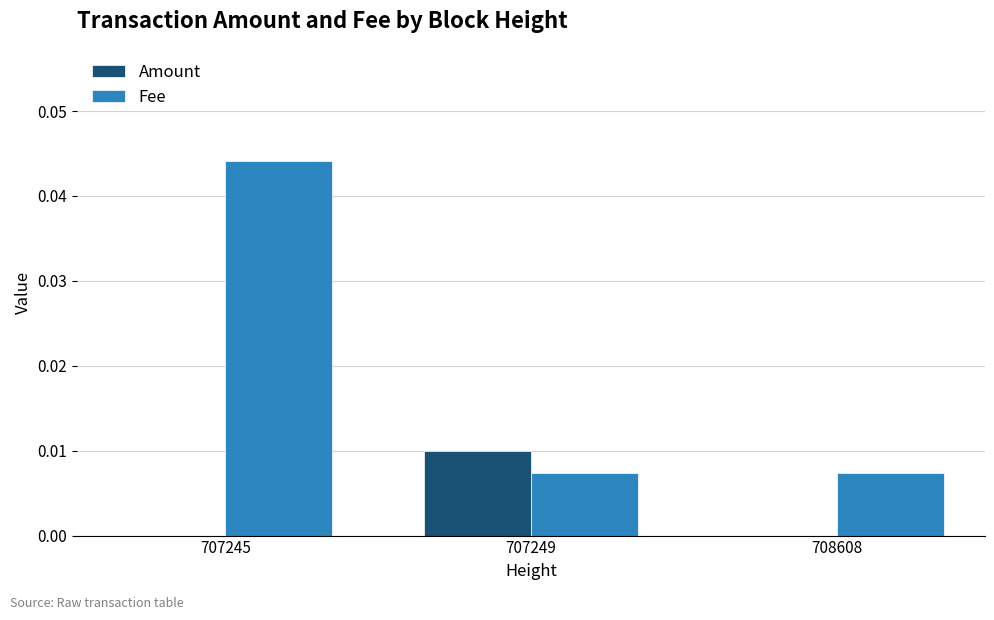

How many data points does each series have?

3